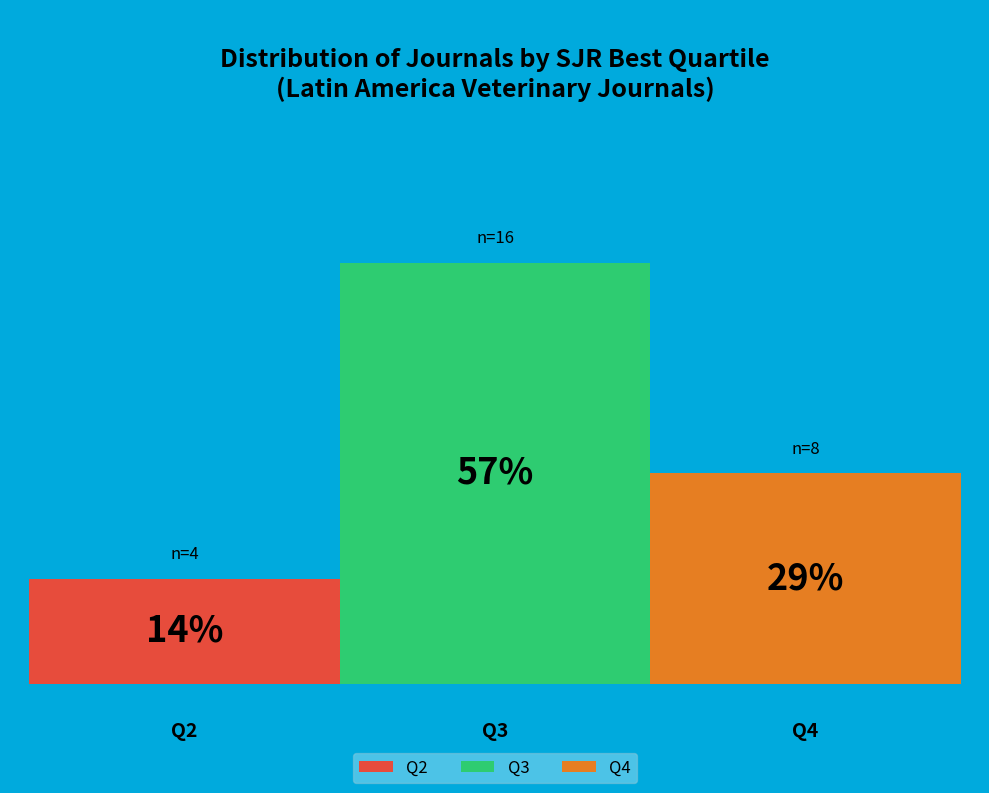

How many slices are in this pie chart?

3